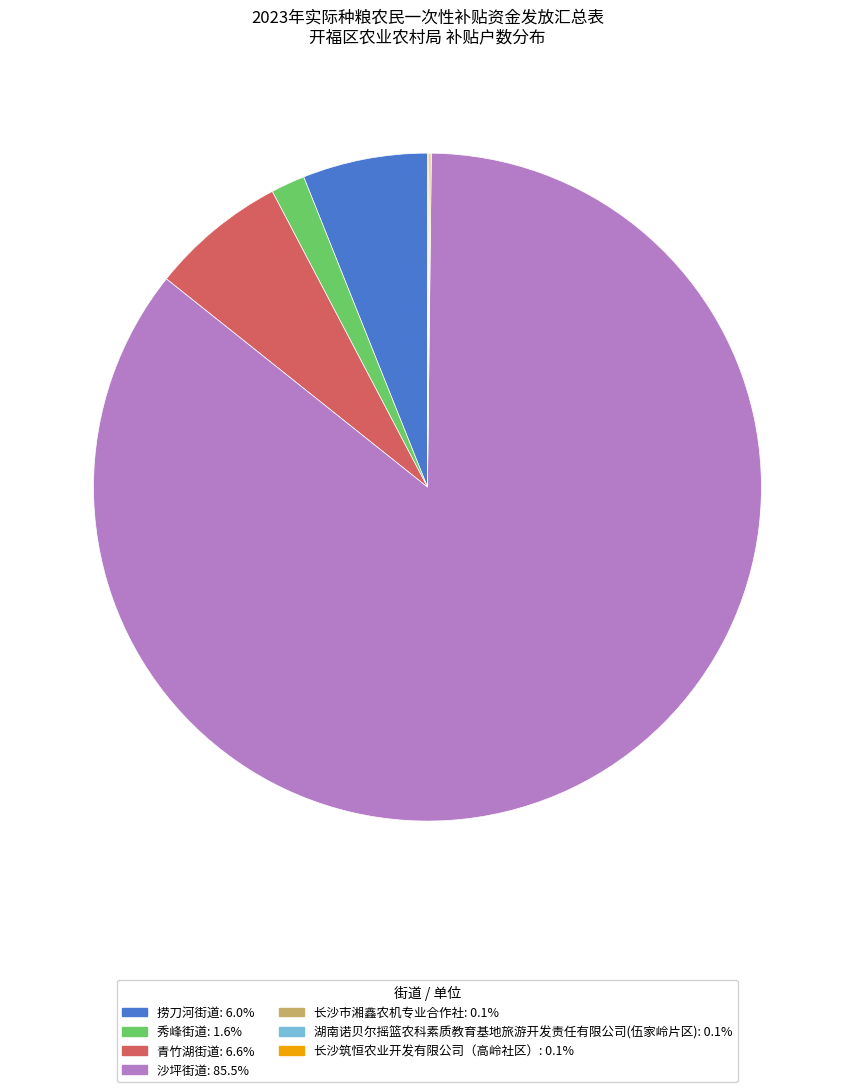

Which category accounts for the majority?

沙坪街道